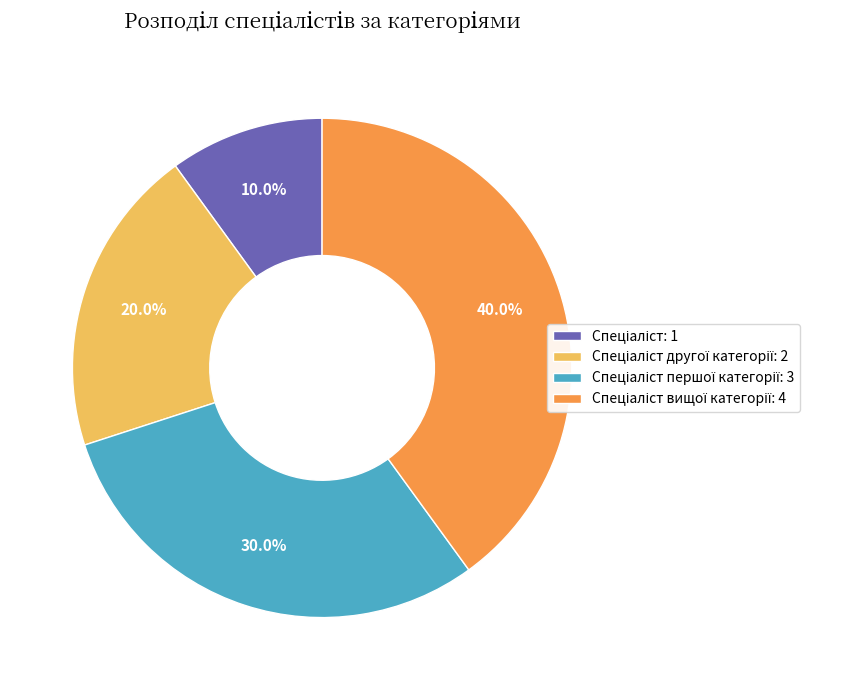

Is there any slice that represents more than half of the pie?

No